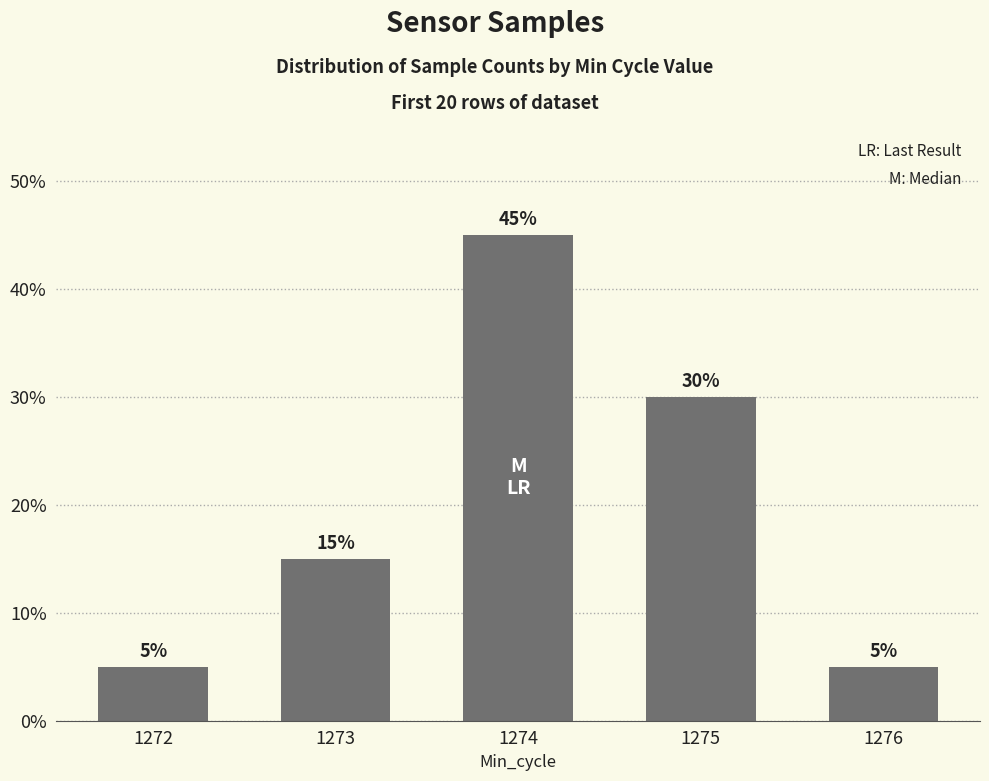

What is the change in value from 1275 to 1276?

-0.2